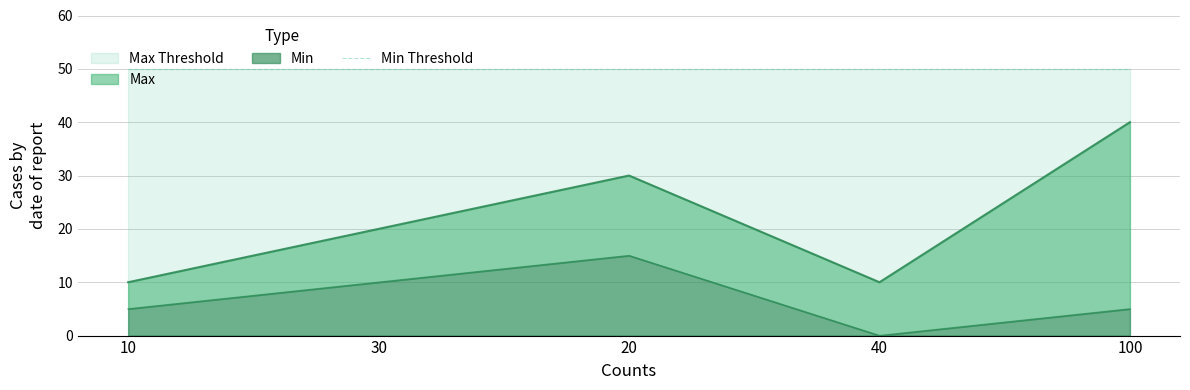

How many interior local valleys does the Max series have?

1